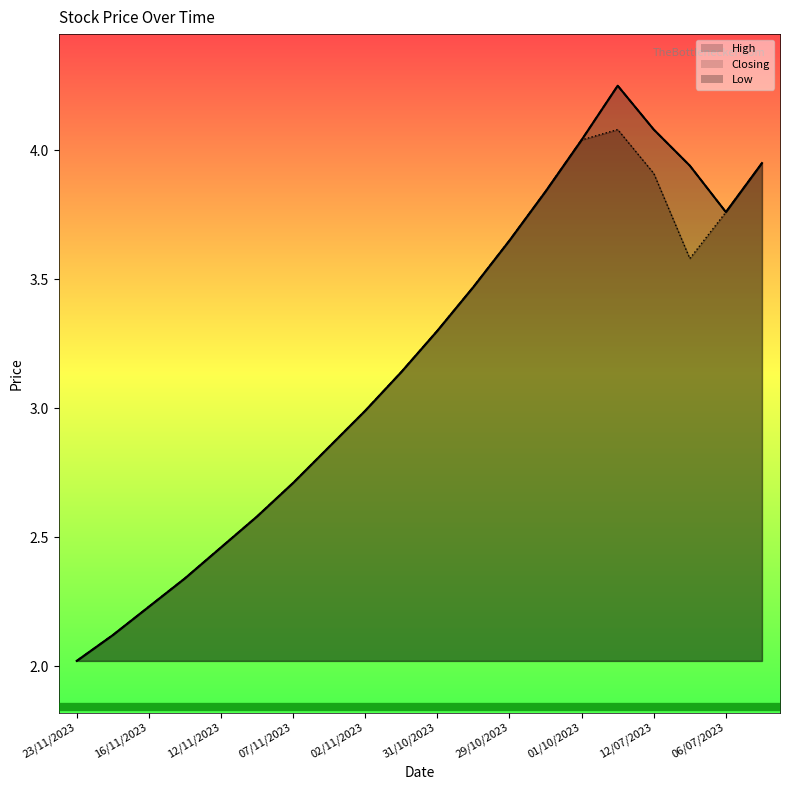

The Low series shows 1.2 at 14/11/2023. True or false?

False